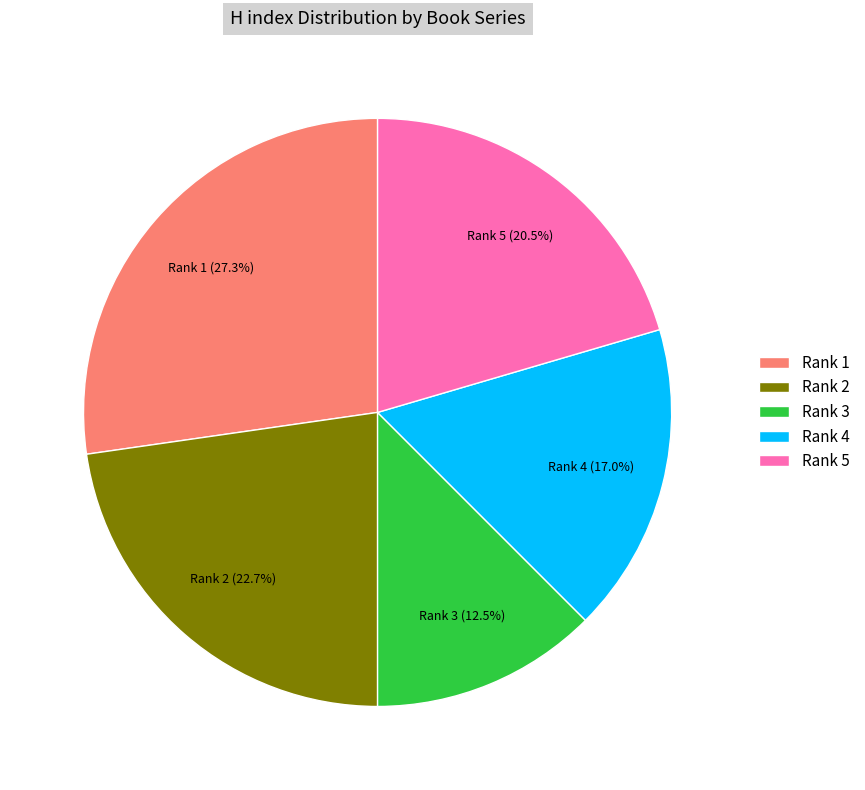

Rank the categories by value from lowest to highest.

Rank 3, Rank 4, Rank 5, Rank 2, Rank 1